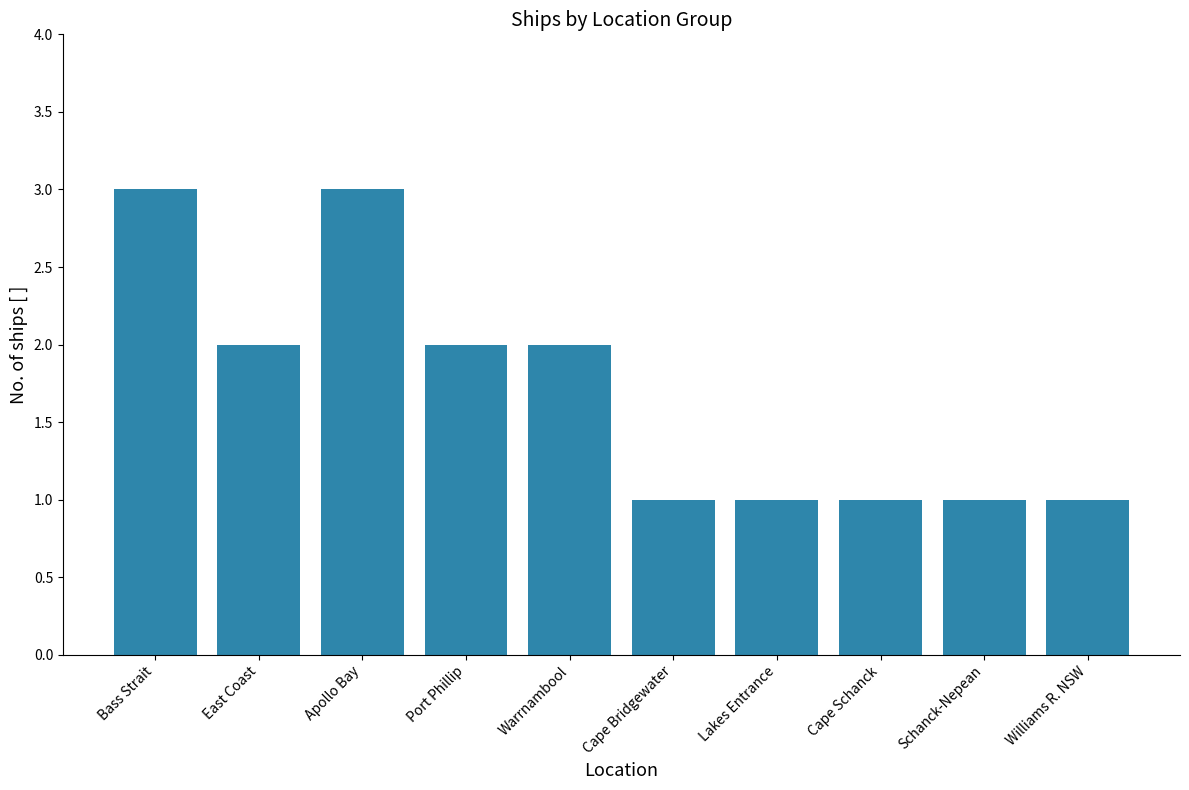

Does the chart contain any negative values?

No